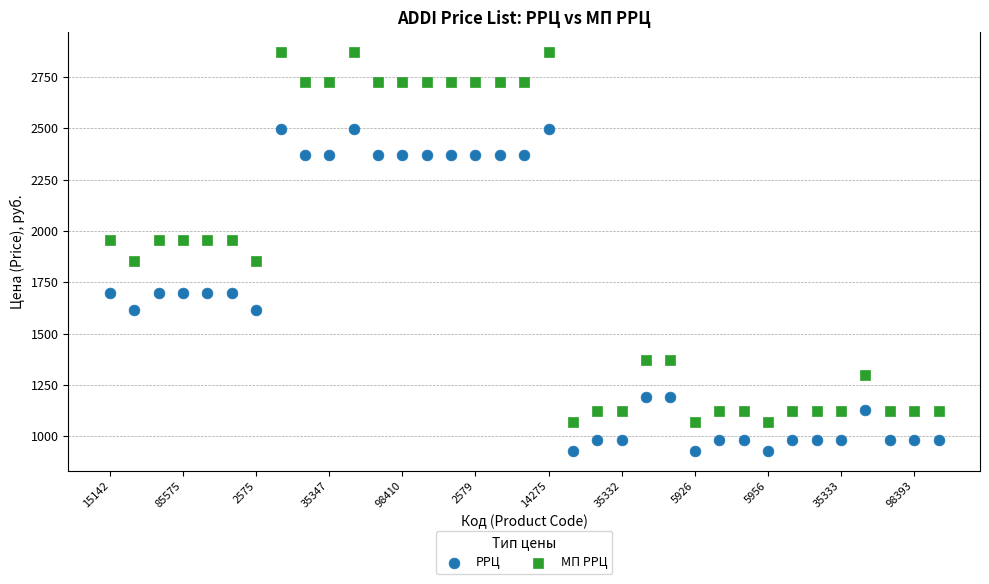

Which series has the widest spread of Y values?

МП РРЦ